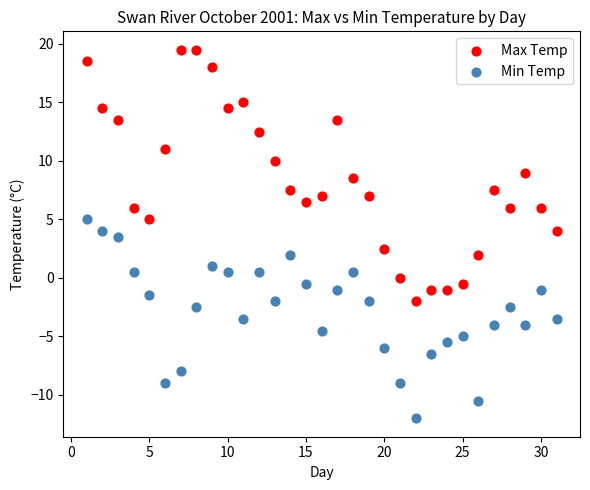

What are all the series names shown in the legend?

Max Temp, Min Temp